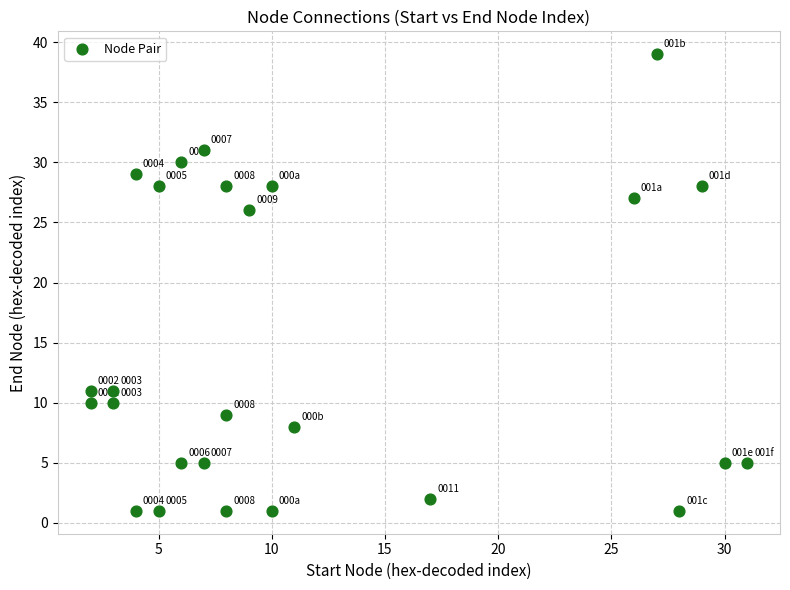

What is the range of Y values (max minus min)?

38